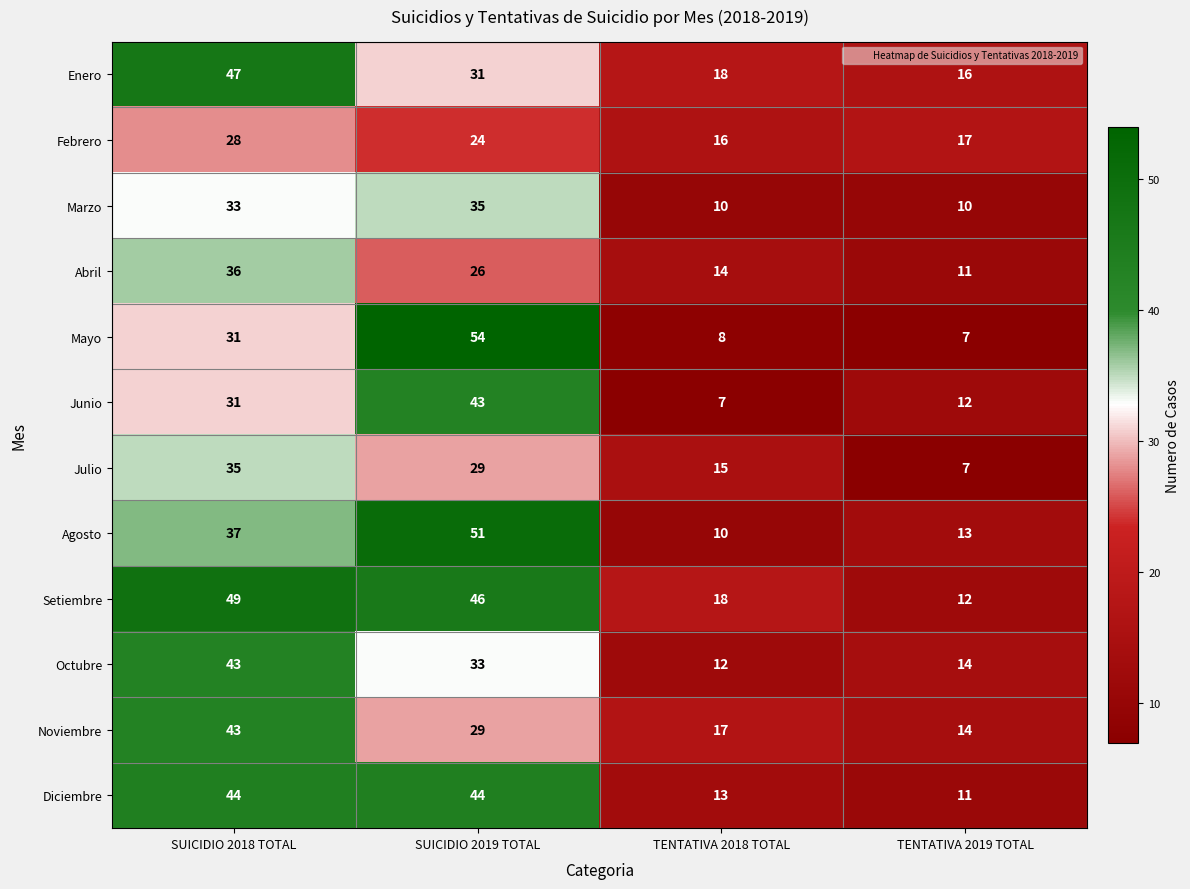

Between TENTATIVA 2018 TOTAL and TENTATIVA 2019 TOTAL, which series saw the biggest shift?

Julio